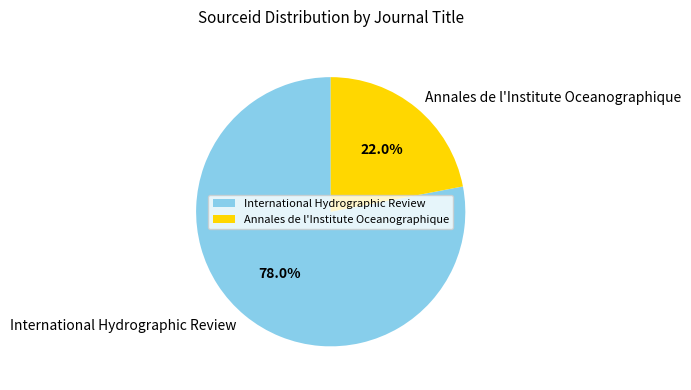

Which has a higher value, Annales de l'Institute Oceanographique or International Hydrographic Review?

International Hydrographic Review